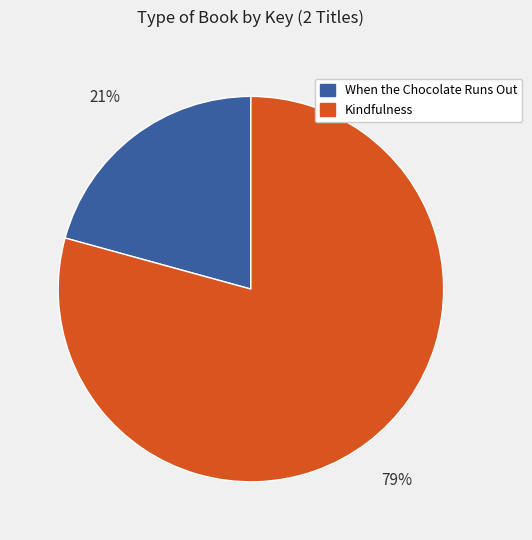

Combined, do Kindfulness and When the Chocolate Runs Out account for over 50%?

Yes